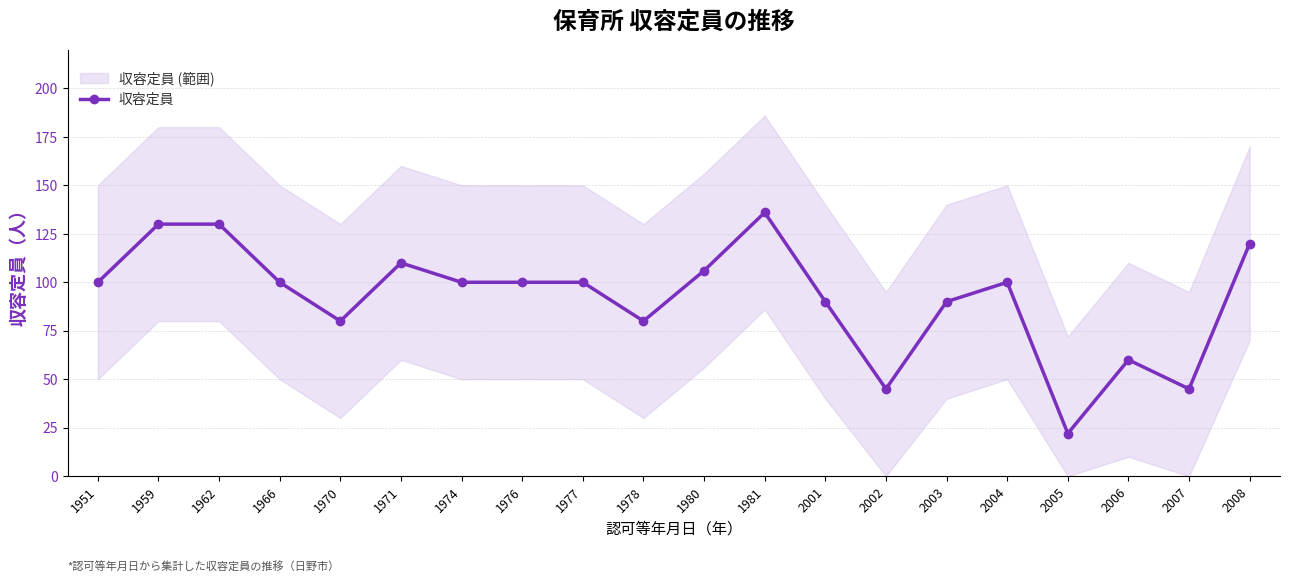

Which label corresponds to the largest value in the chart?

1981